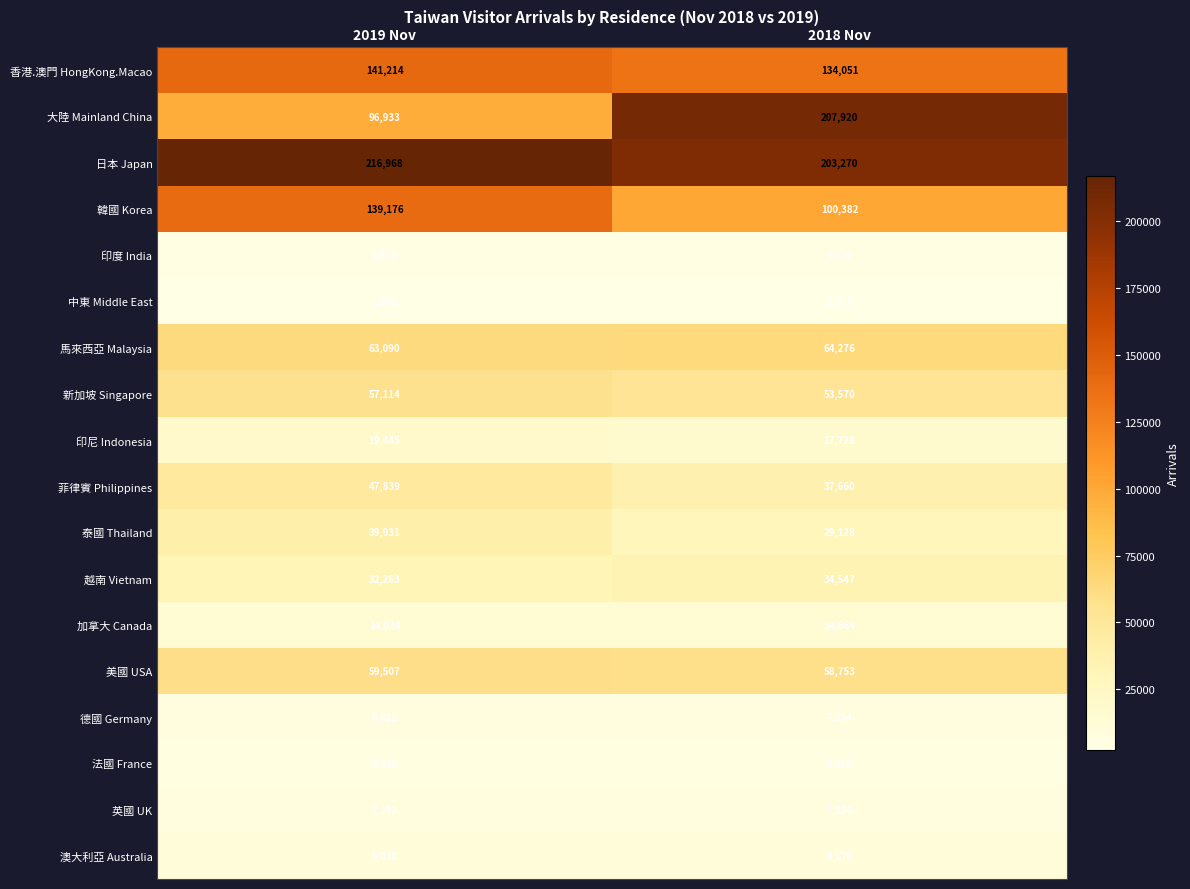

Between 2019 Nov and 2018 Nov, which series saw the biggest shift?

大陸 Mainland China